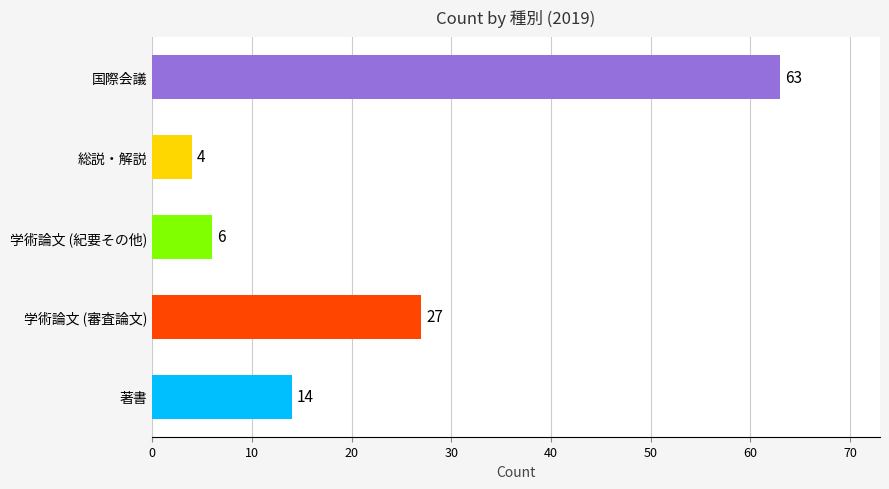

Reading right to left, what are all the values shown in this chart?

国際会議=63	総説・解説=4	学術論文 (紀要その他)=6	学術論文 (審査論文)=27	著書=14